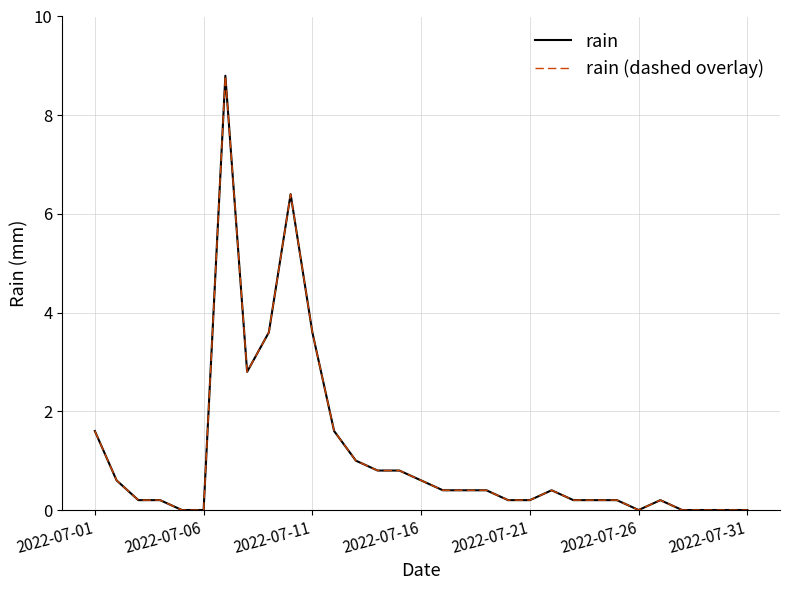

Does the chart have visible grid lines?

Yes